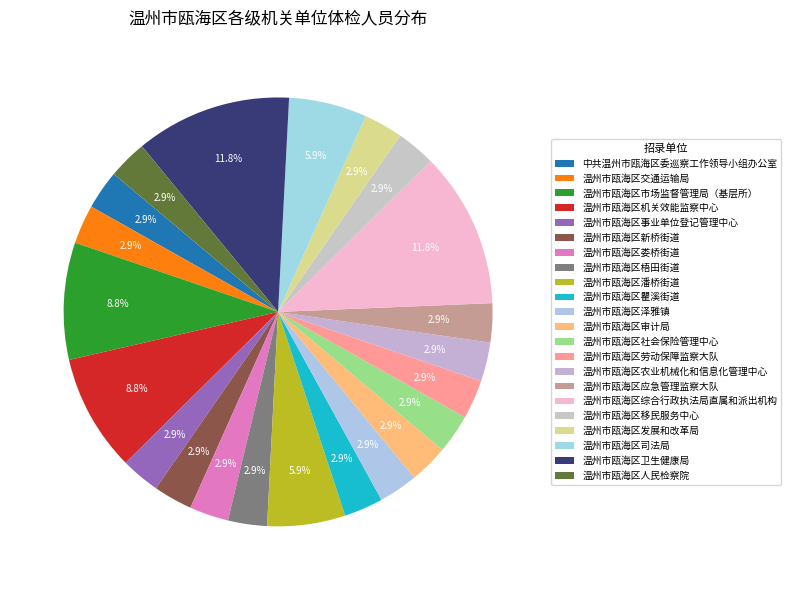

Is it true that 温州市瓯海区泽雅镇 is 18% of the pie?

False